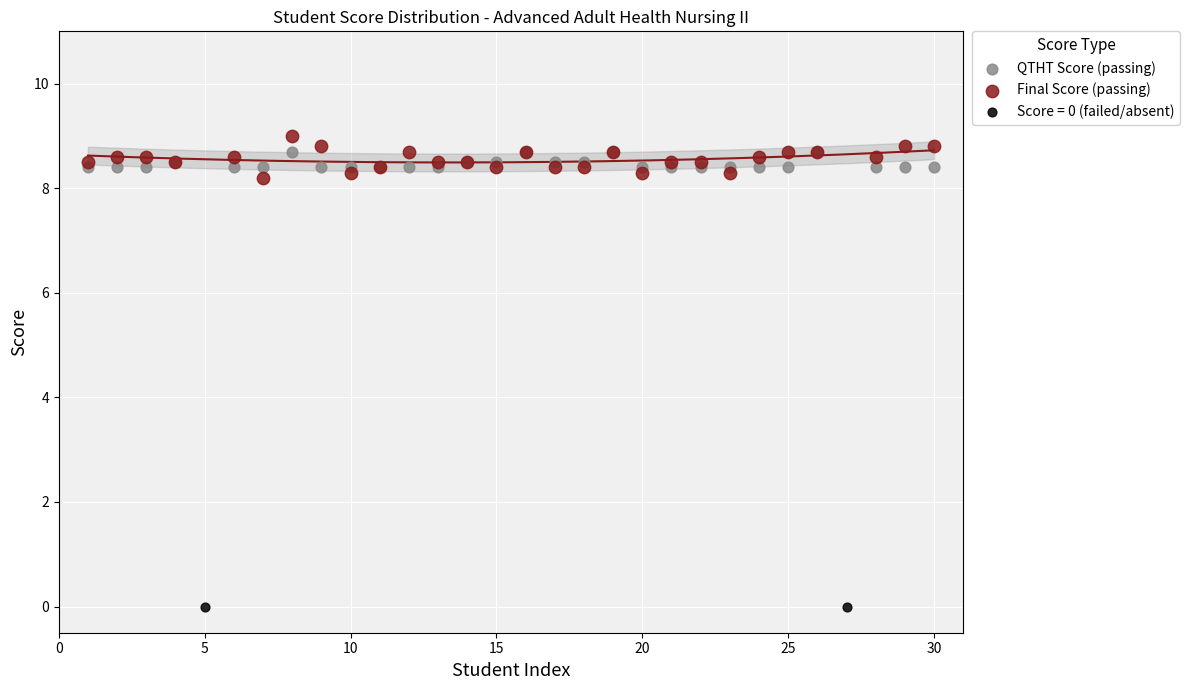

What are all the series names shown in the legend?

QTHT Score (passing), Final Score (passing), Score = 0 (failed/absent)